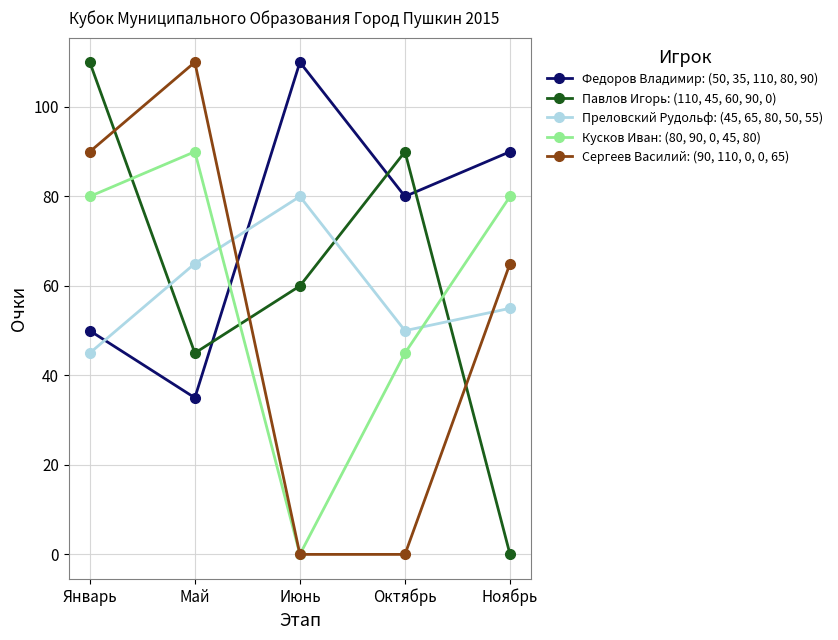

What is the sum of all Преловский Рудольф: (45, 65, 80, 50, 55) values?

295